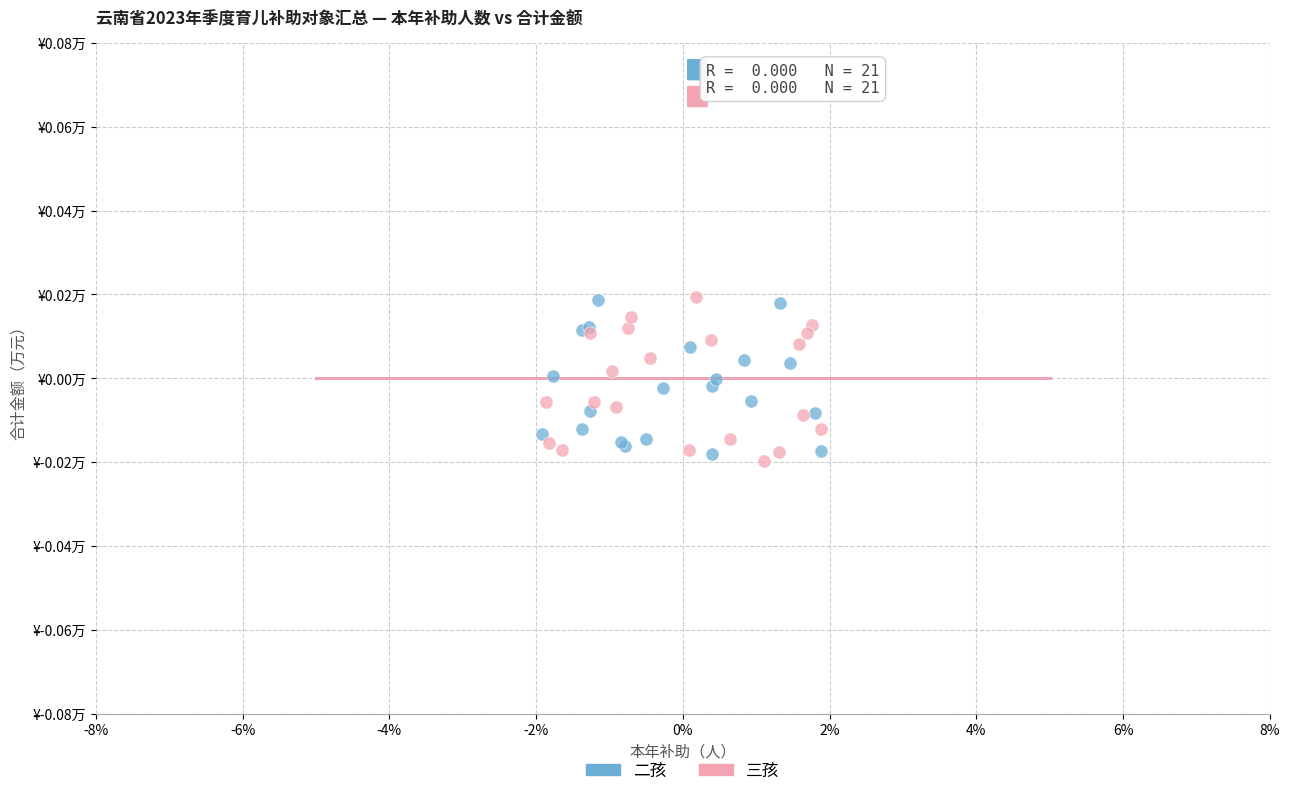

What are all the series names shown in the legend?

二孩, 三孩